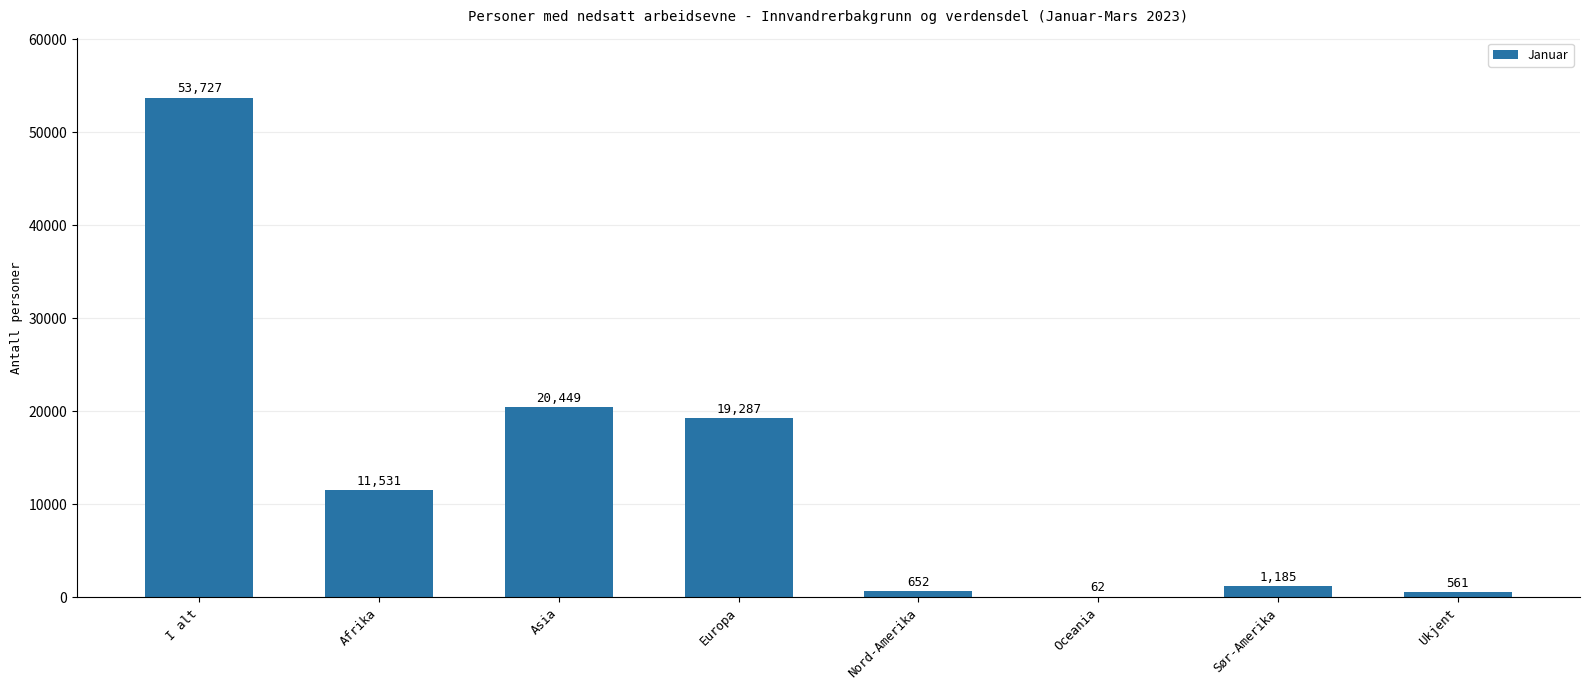

Which label corresponds to the largest value in the chart?

I alt